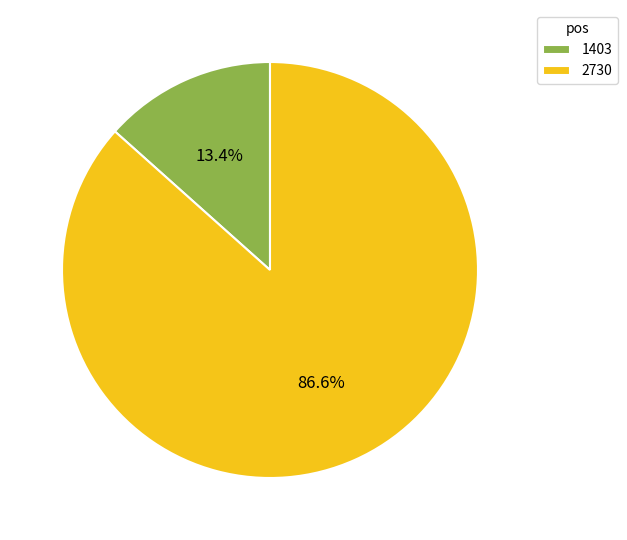

To the nearest percent, what percentage of the pie is 2730?

87%